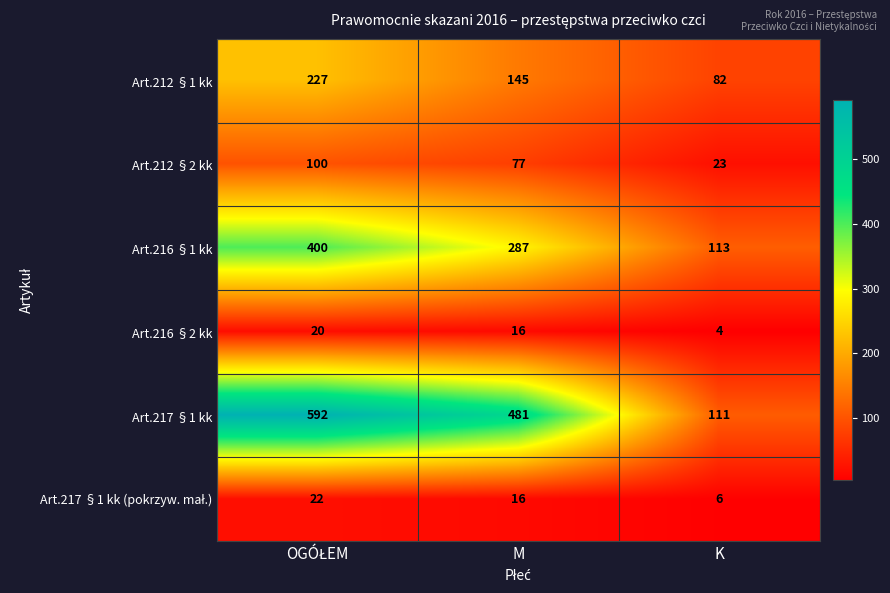

Is the value of Art.216 §2 kk at M greater than the value of Art.216 §1 kk at M?

No